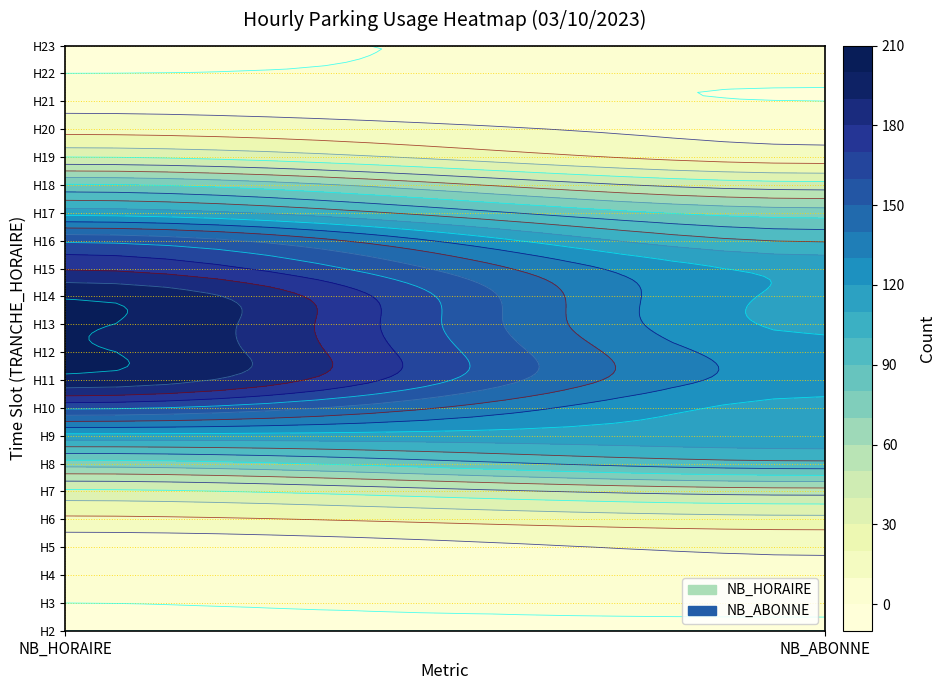

Is the value of 20 at NB_ABONNE greater than the value of 15 at NB_ABONNE?

No